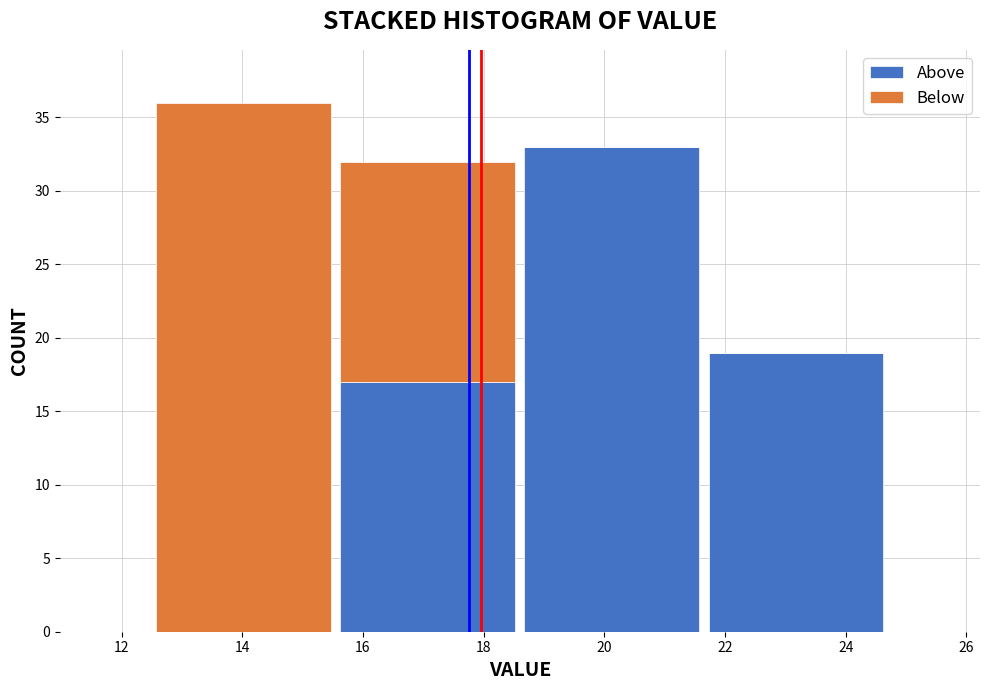

Reading left to right, transcribe this chart: for each stacked bar, give the range it covers on the x-axis and its total height. Neither the bar edges nor the heights are printed on the chart, so give them approximately, as read against the axes.

12.50 to 15.55: 36
15.55 to 18.60: 32
18.60 to 21.65: 33
21.65 to 24.70: 19